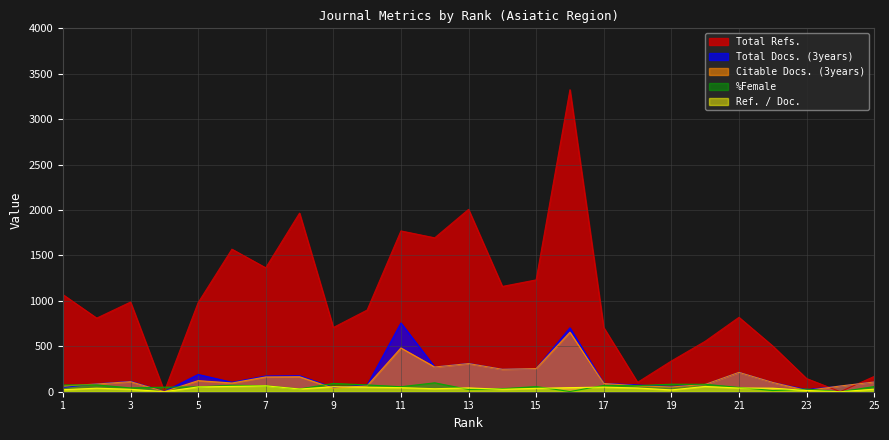

Reading left to right, what are all the values shown in this chart?

Total Docs. (3years): 47	87	115	2	190	104	173	176	46	72	757	272	312	247	255	703	92	74	57	80	213	102	23	63	107
Total Refs.: 1069	810	987	3	980	1569	1364	1966	707	899	1770	1694	2007	1159	1231	3324	706	103	338	555	819	503	145	0	168
Citable Docs. (3years): 63	85	111	1	122	96	163	165	39	65	482	272	310	247	255	655	91	65	52	80	213	102	14	63	107
%Female: 74	75	42	50	53	71	65	30	91	75	55	98	25	33	57	2	69	67	83	82	47	13	29	0	57
Ref. / Doc.: 22	39	27	0	53	59	65	30	55	50	45	33	42	27	37	45	51	41	20	58	41	39	14	0	28